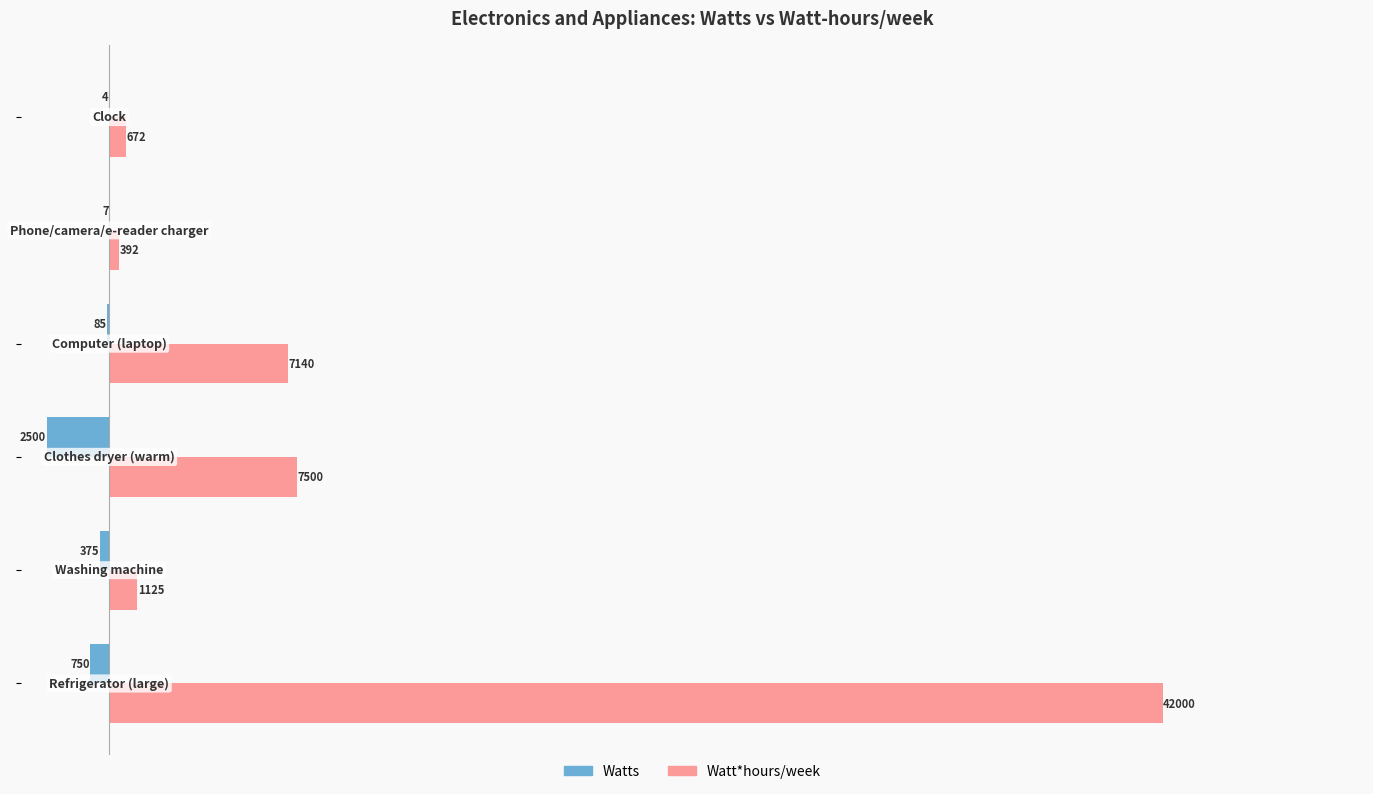

What is the sum of all Watt*hours/week values?

58829